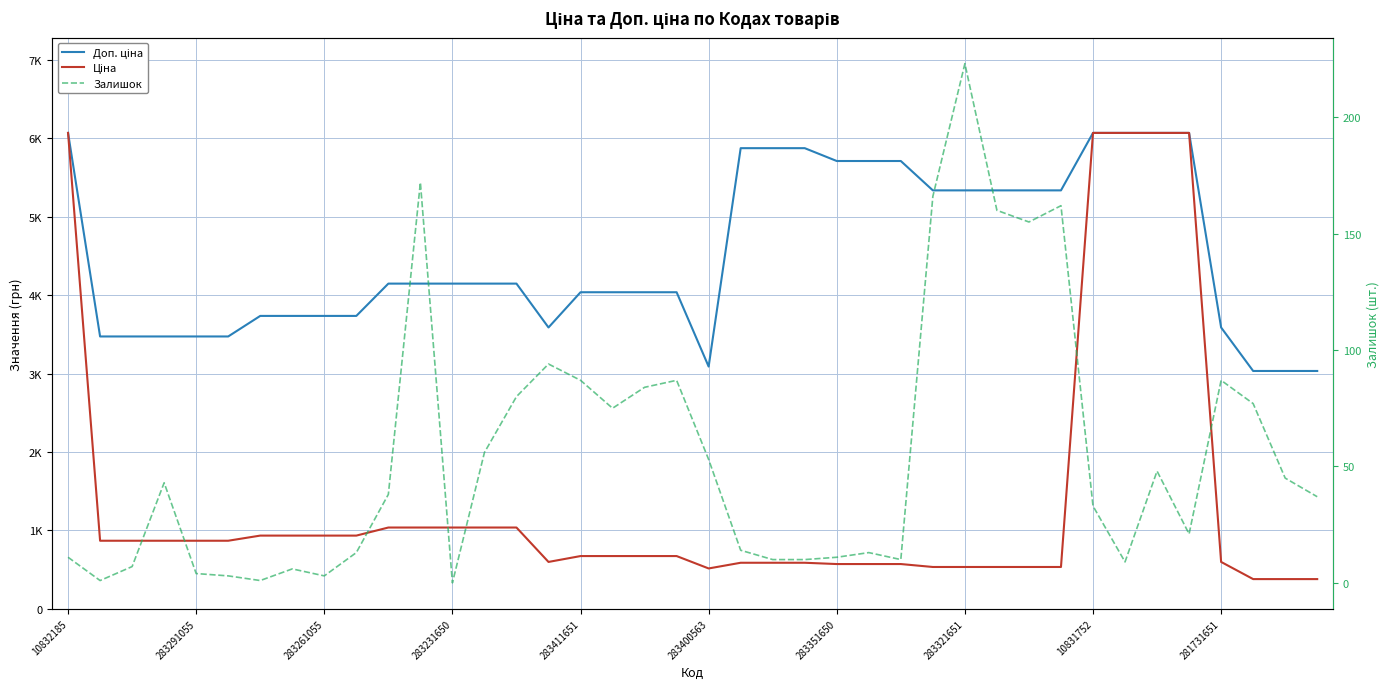

The Залишок series shows 0.0 at 283231650. True or false?

True